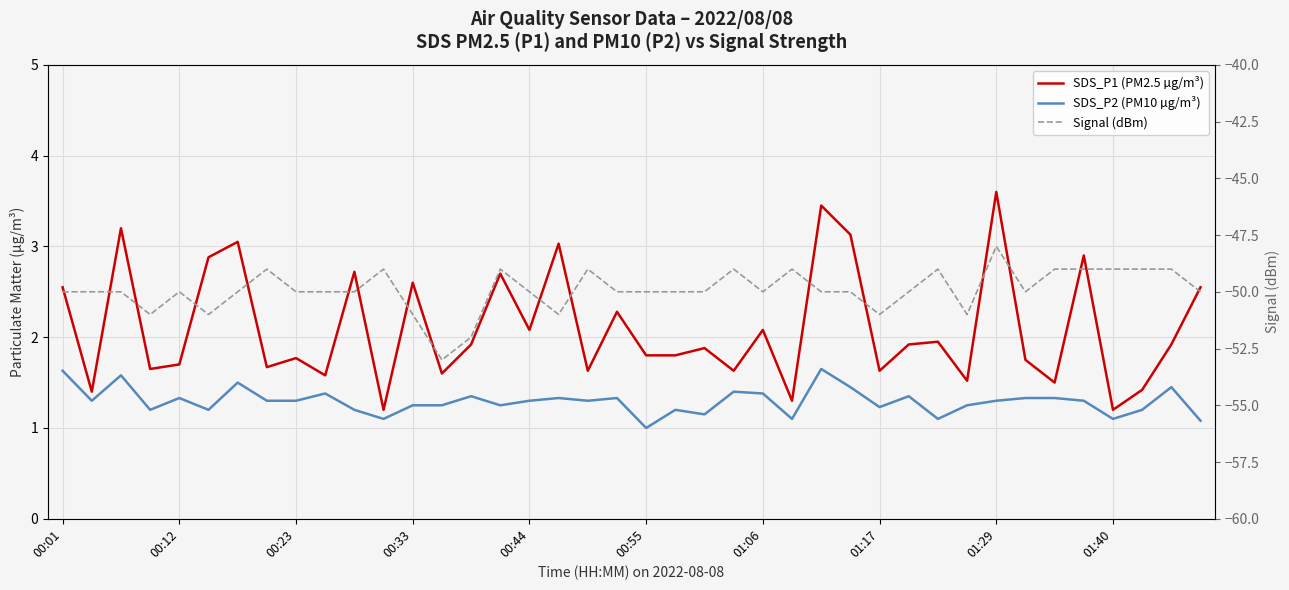

Is it true that SDS_P2 (PM10 µg/m³) equals 2.0 at 29?

False